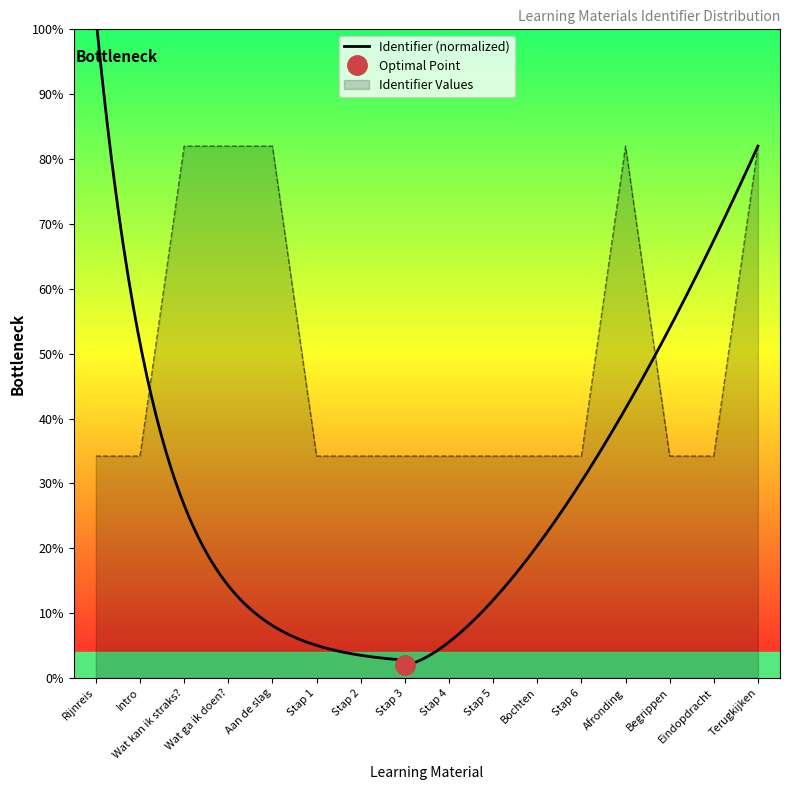

How many points are higher than both their immediate neighbors (excluding endpoints)?

2